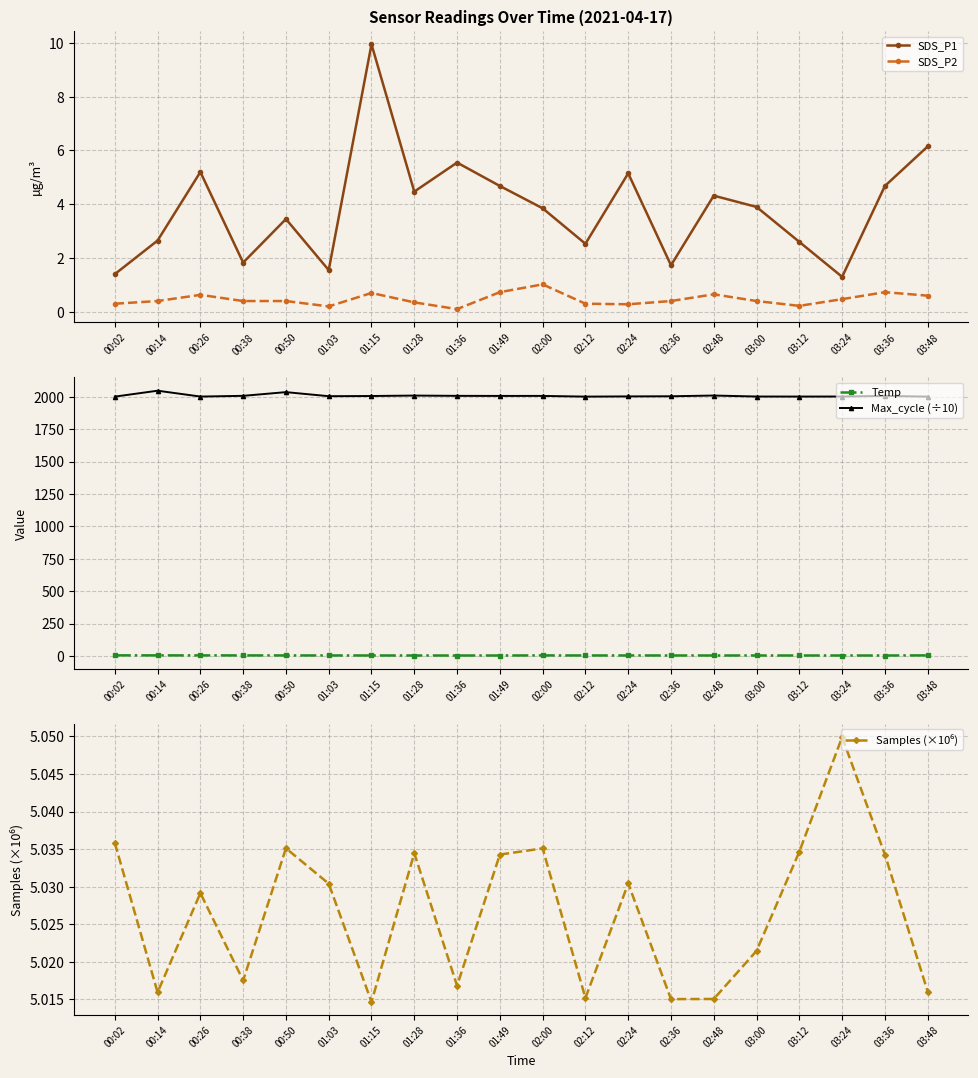

At which category is the sum across all series the highest?

00:14